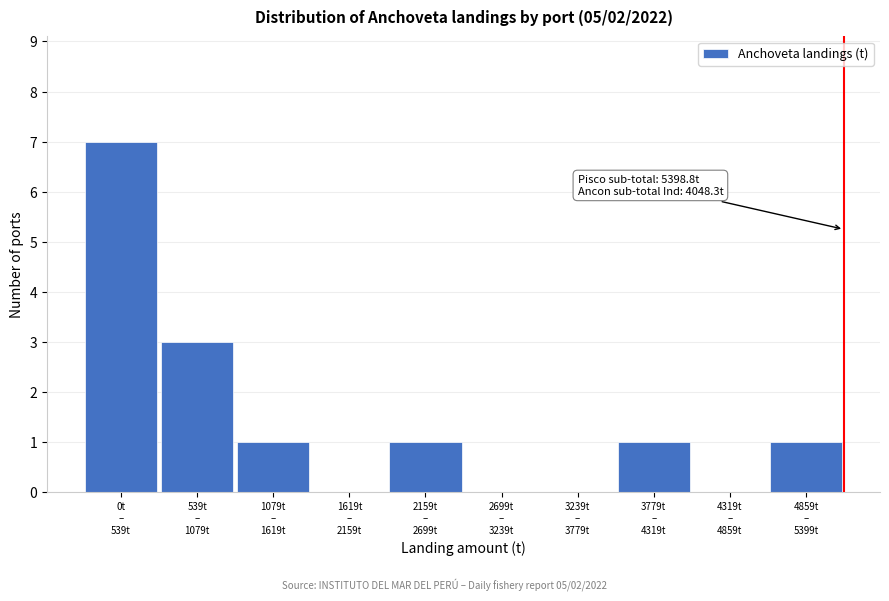

What is the sum of all values?

14